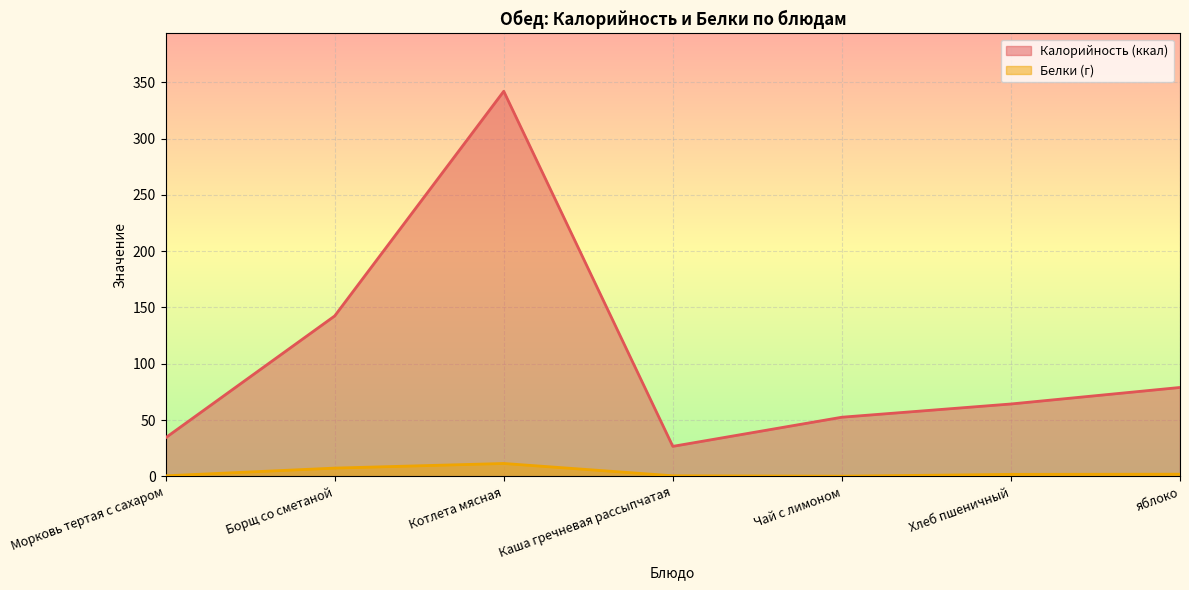

True or false: Белки (г) and Калорийность (ккал) intersect in this chart.

False